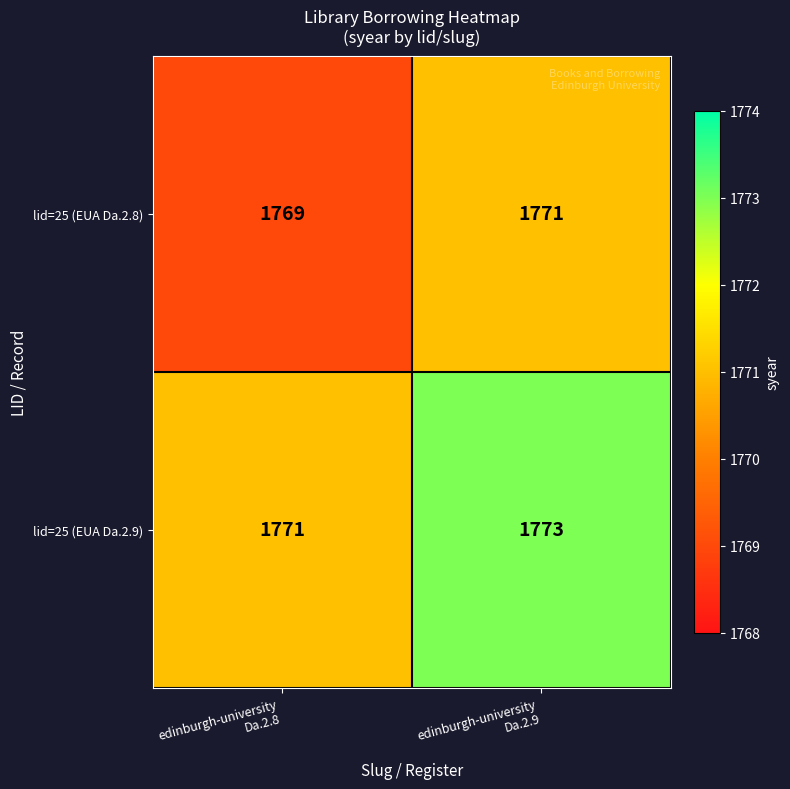

Reading right to left, what are all the values shown in this chart?

lid=25 (EUA Da.2.8): 1771	1769
lid=25 (EUA Da.2.9): 1773	1771